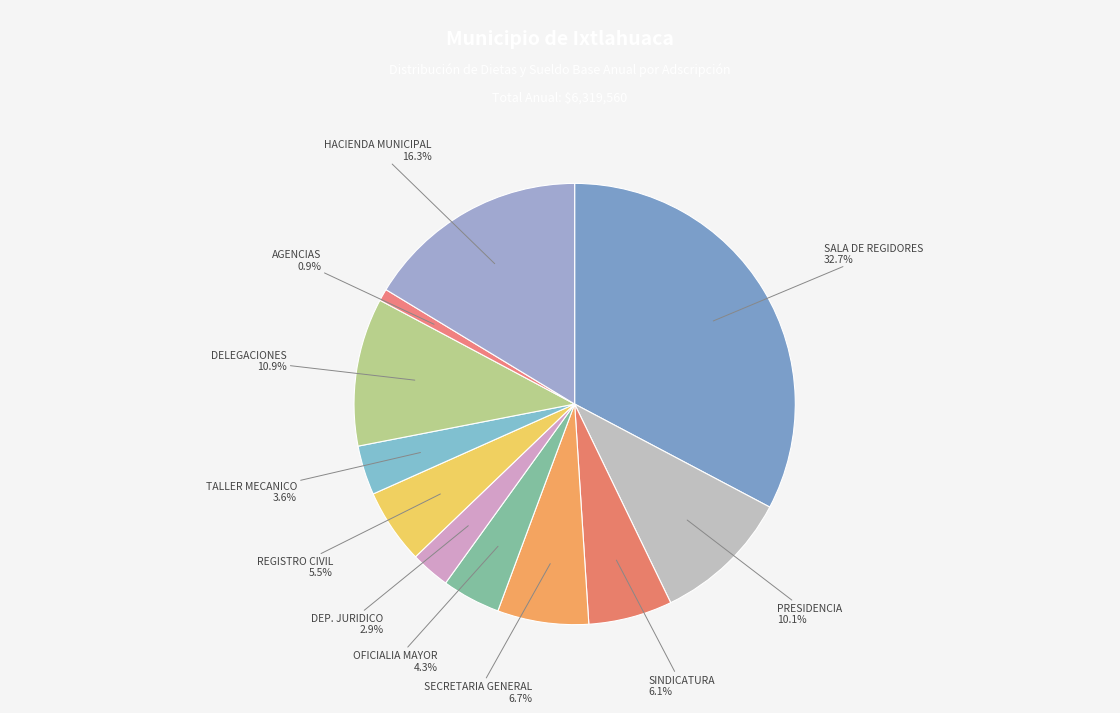

To the nearest percent, what is the difference between the largest and smallest slice percentages?

32%